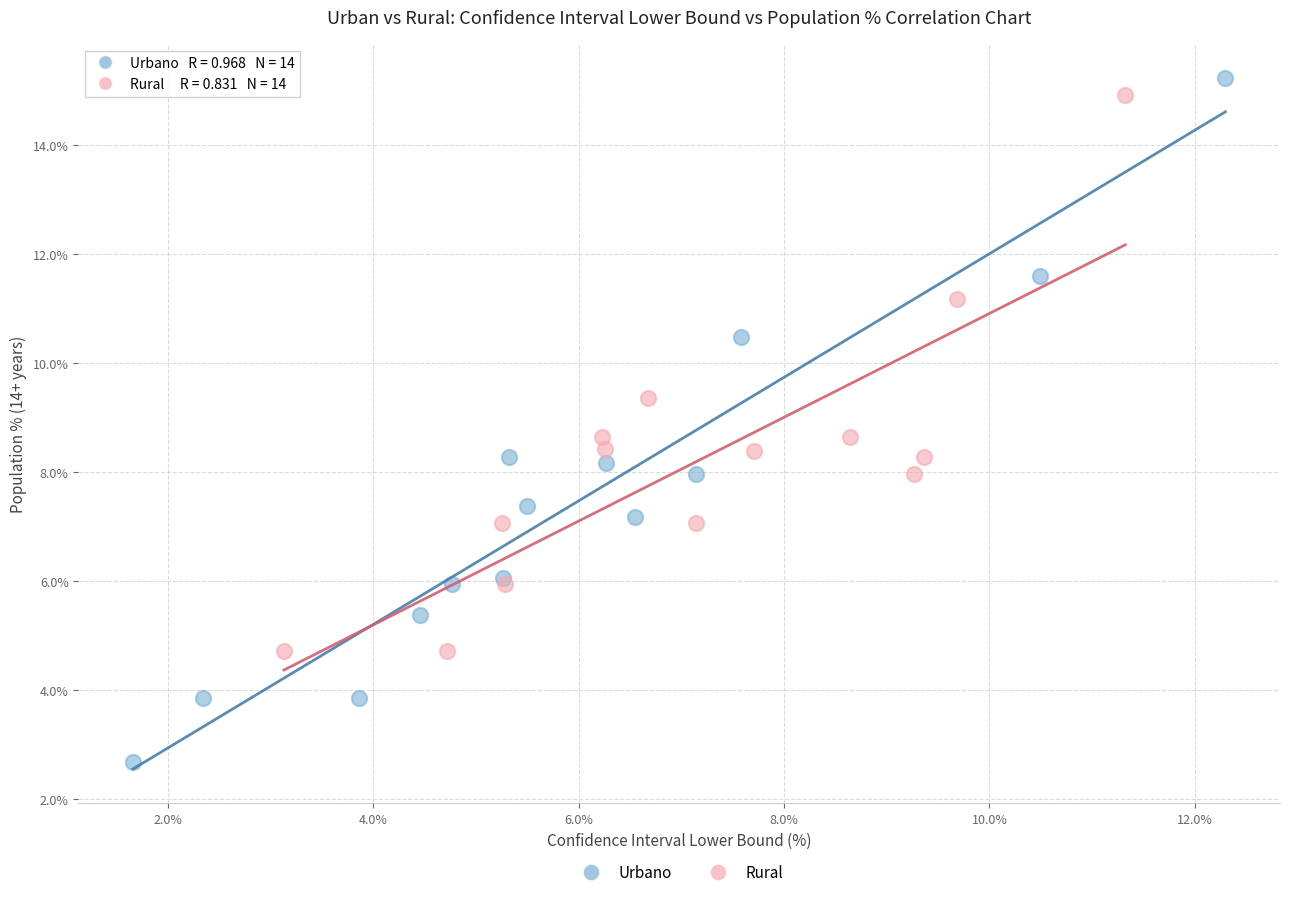

Which series contains the lowest Y value?

Urbano